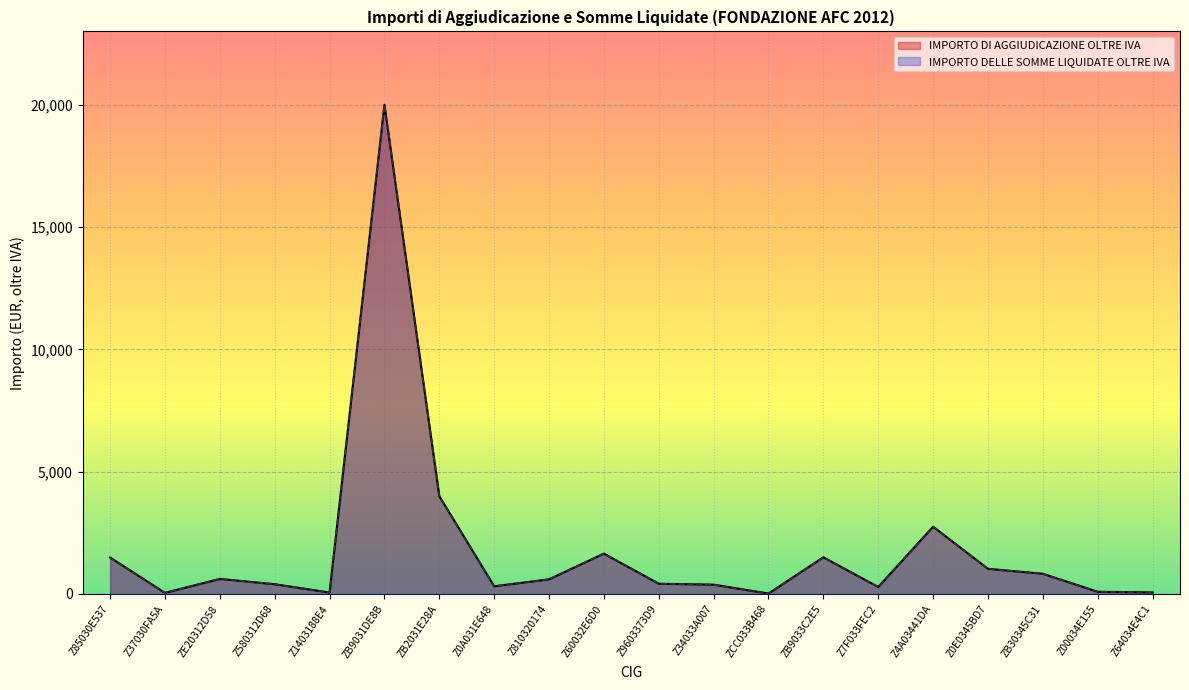

What is the maximum value shown in the chart?

20000.0